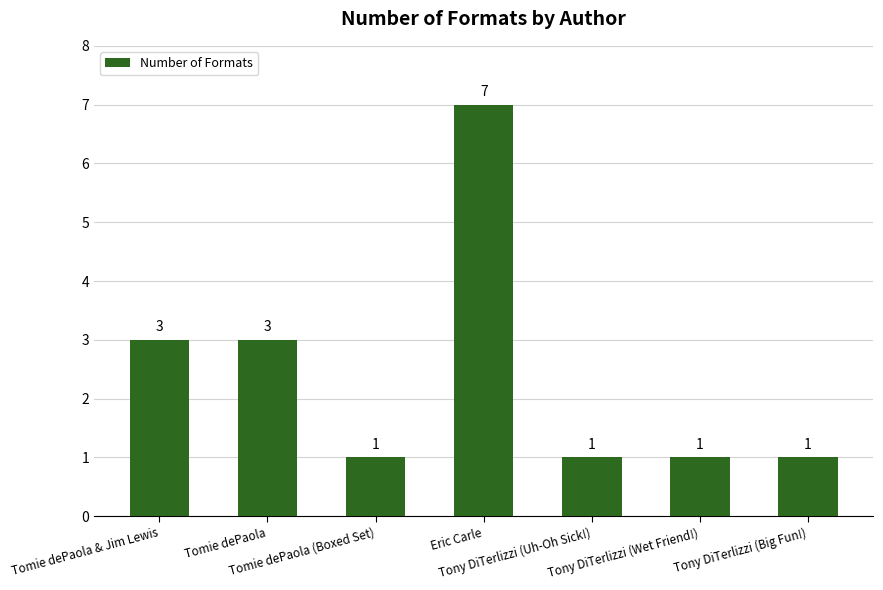

What is the greatest value displayed?

7